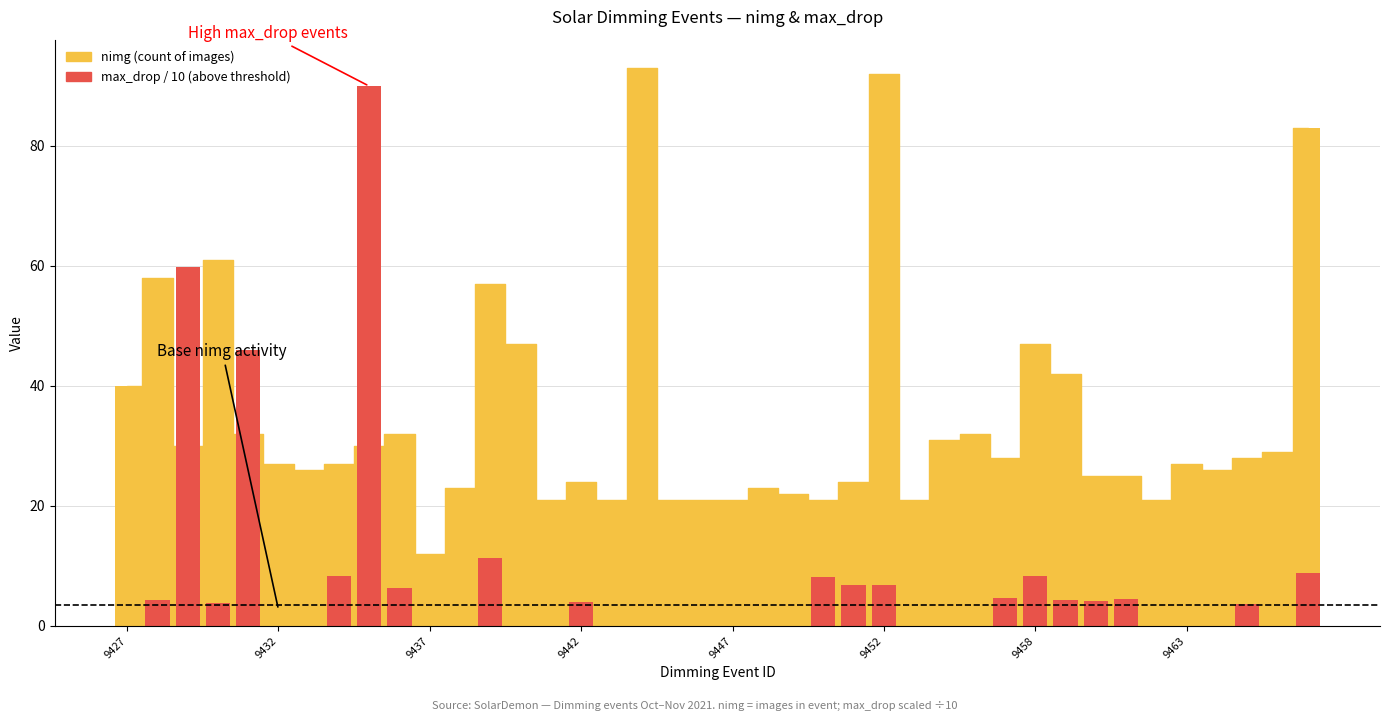

Which has a higher value, 9459 or 9462?

9459